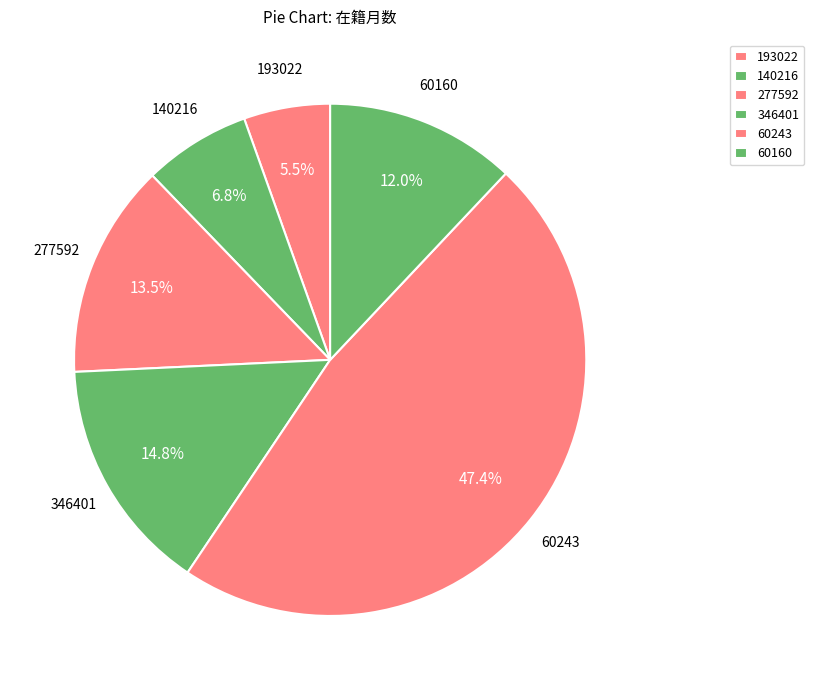

Combined, what portion of the pie is 277592 and 60160?

25.6%